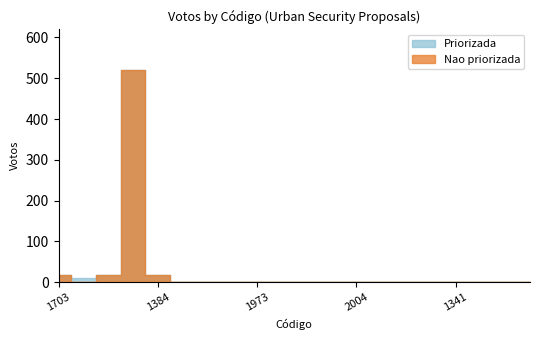

What are all the series names shown in the legend?

Priorizada, Nao priorizada